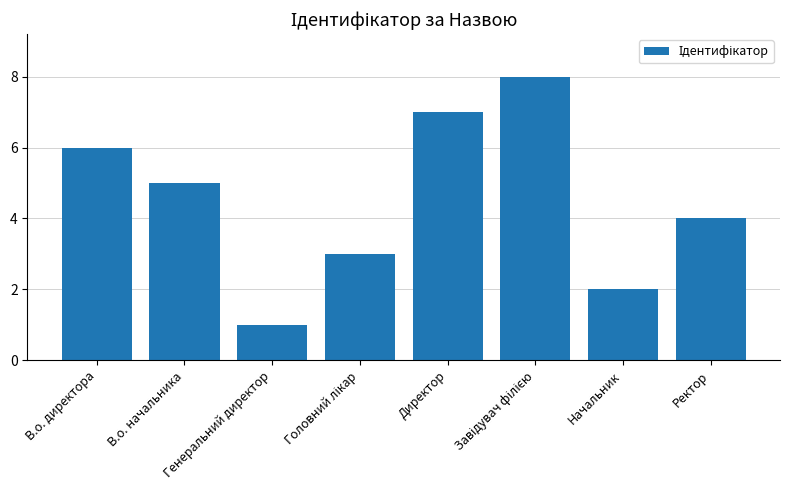

What is the greatest value displayed?

8